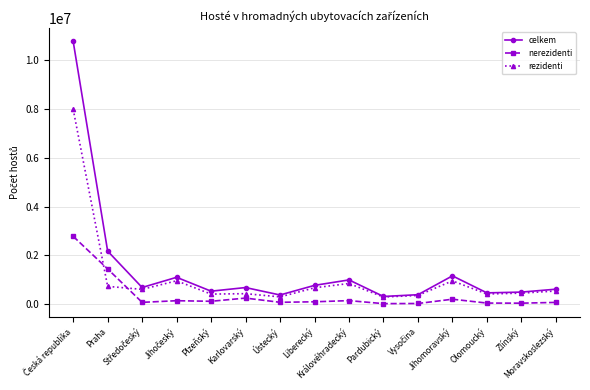

What is the sum of the rezidenti values at Zlínský and Jihomoravský?

1411114